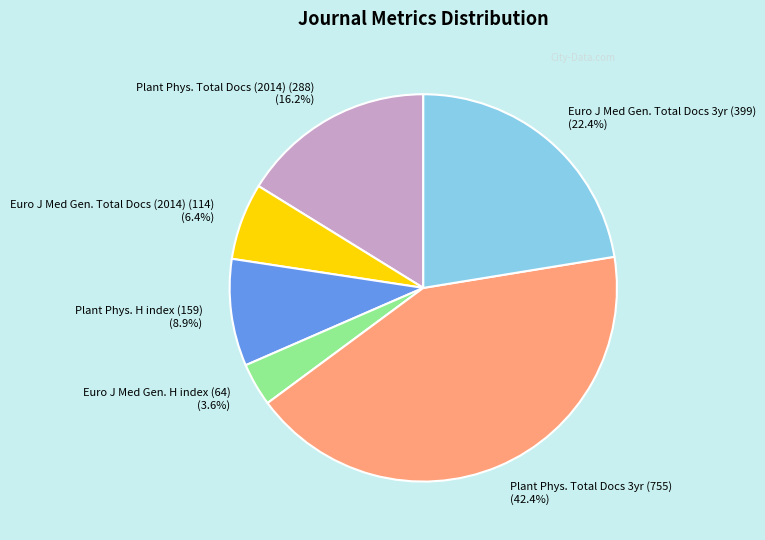

Approximately how many times larger is the value at Euro J Med Gen. Total Docs 3yr (399) compared to Euro J Med Gen. H index (64)?

6.2